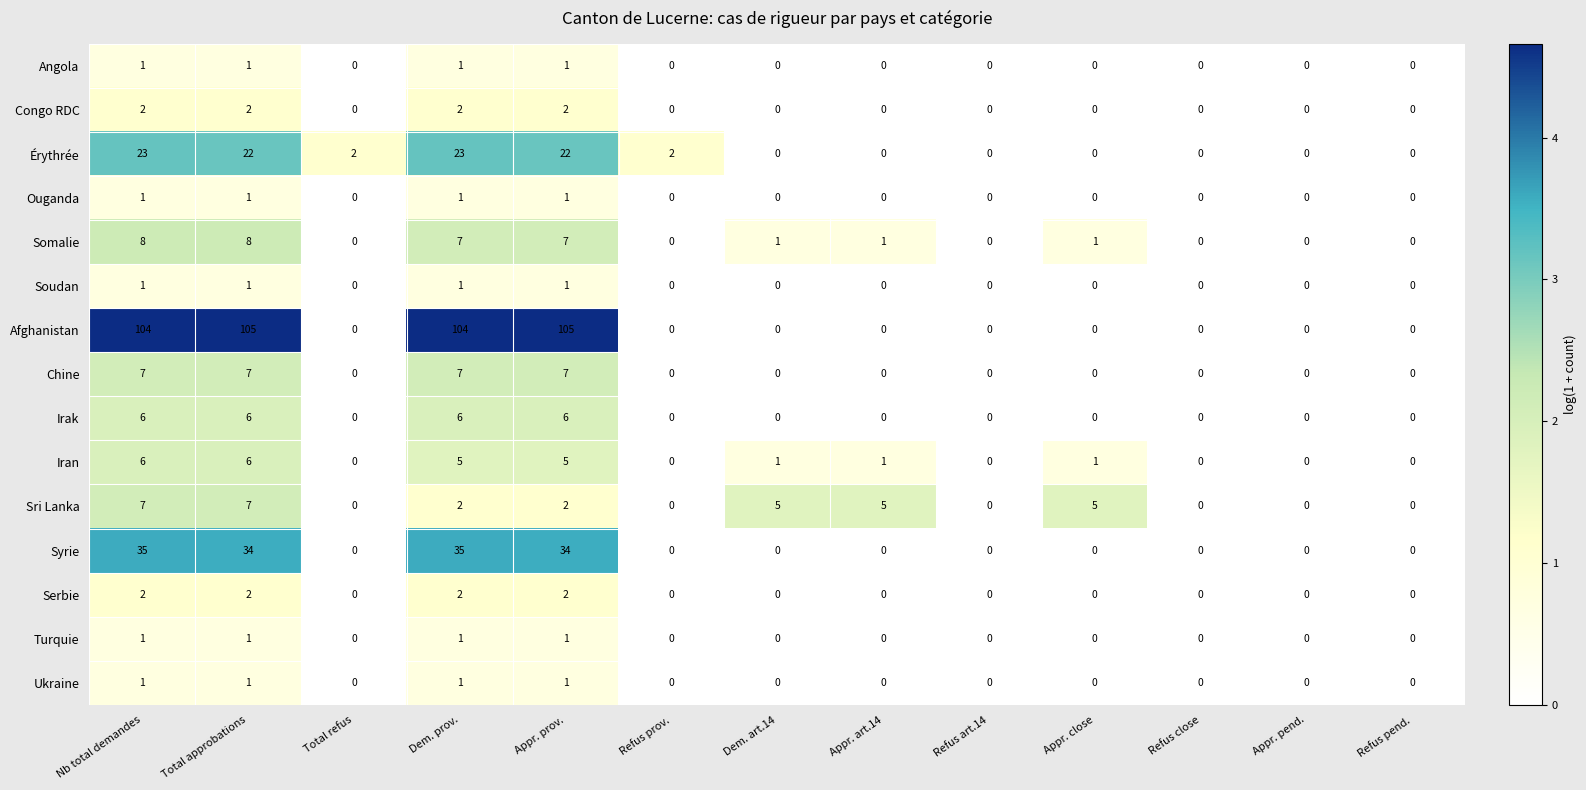

The value of Somalie at Dem. prov. is 7. True or false?

True